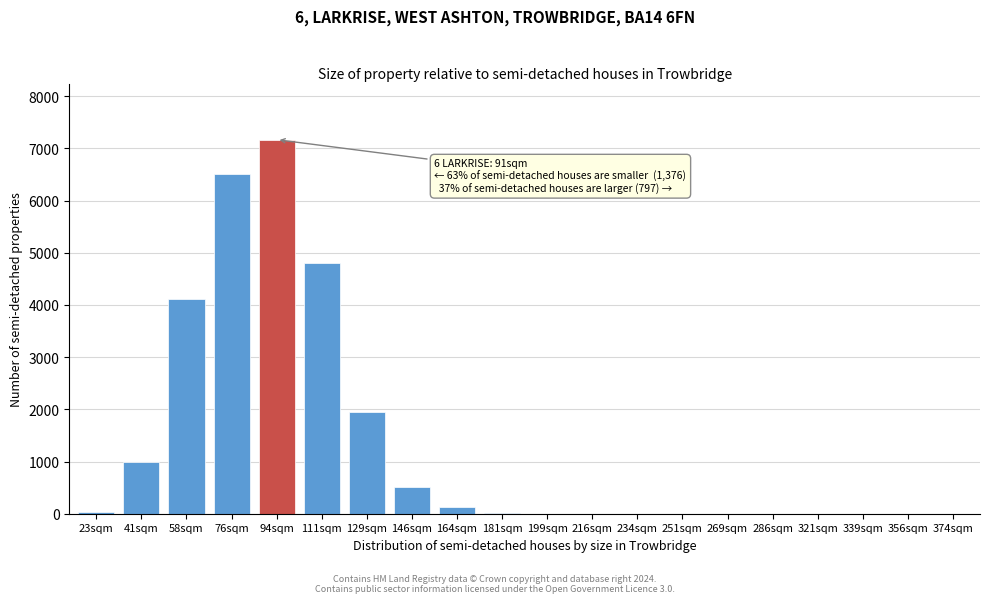

Where is the data nearest to the value 3583?

58sqm